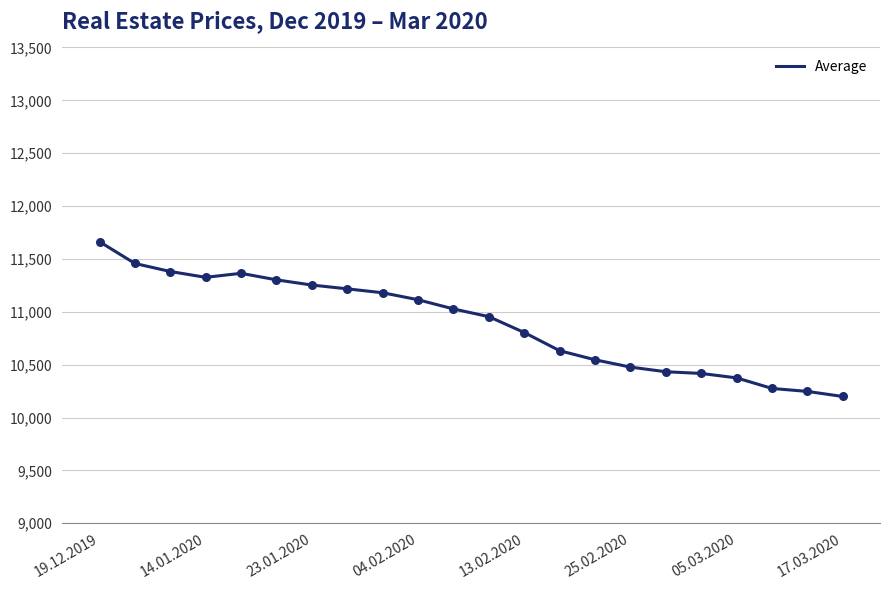

What is the greatest value displayed?

11663